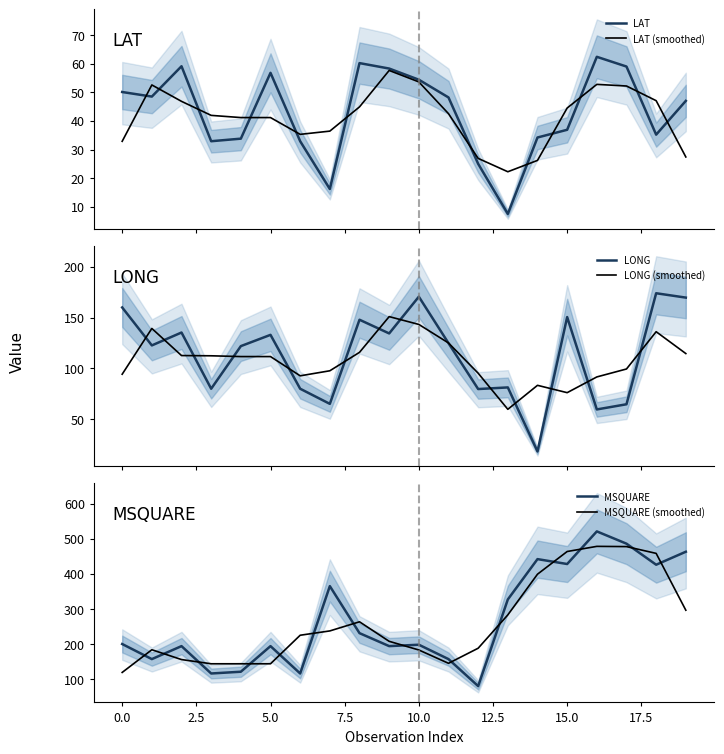

The value of MSQUARE (smoothed) at 15.0 is 324.3. True or false?

False